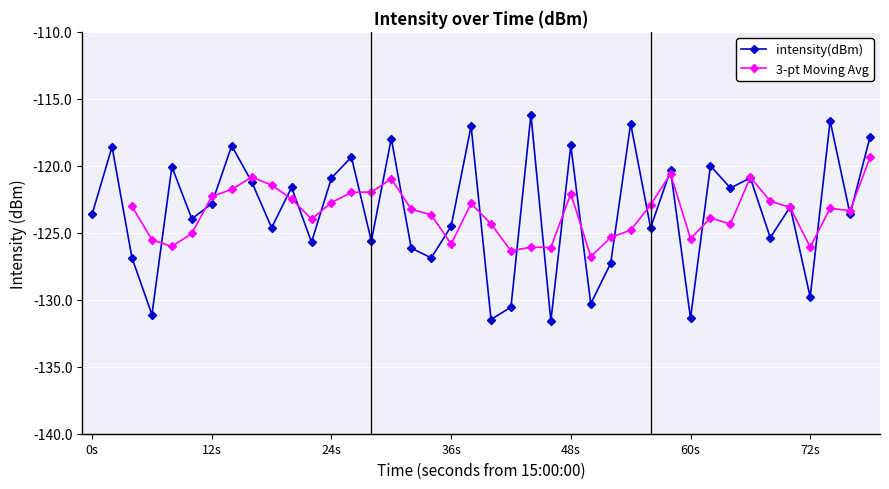

Reading right to left, list all the values displayed in this chart.

-117.9	-123.6	-116.6	-129.8	-123.1	-125.4	-120.9	-121.7	-120.0	-131.4	-120.3	-124.6	-116.9	-127.3	-130.3	-118.5	-131.6	-116.2	-130.5	-131.5	-117.0	-124.5	-126.9	-126.1	-118.0	-125.6	-119.3	-120.9	-125.7	-121.6	-124.6	-121.2	-118.5	-122.8	-124.0	-120.1	-131.1	-126.9	-118.6	-123.6